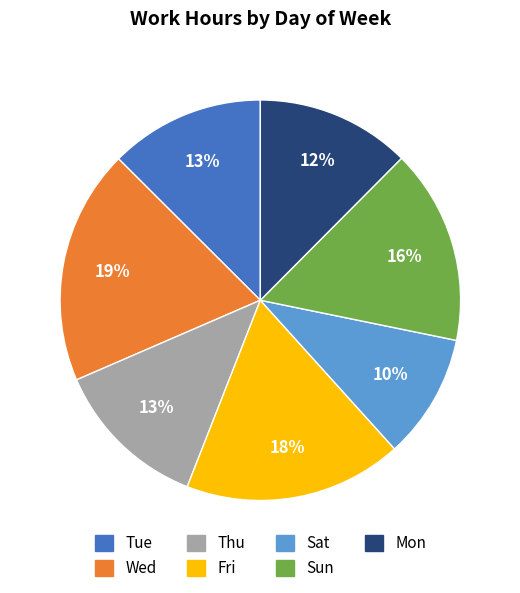

Do Mon and Sat together represent more than half of the pie?

No